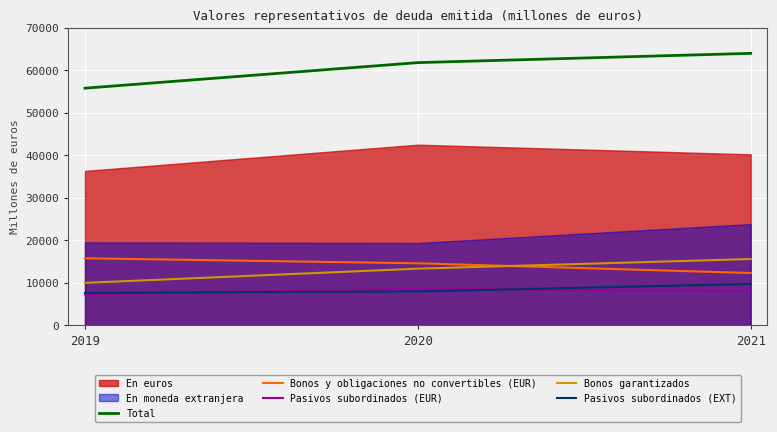

What is the approximate value of Pasivos subordinados (EUR) at 2020, to the nearest 100?

8600